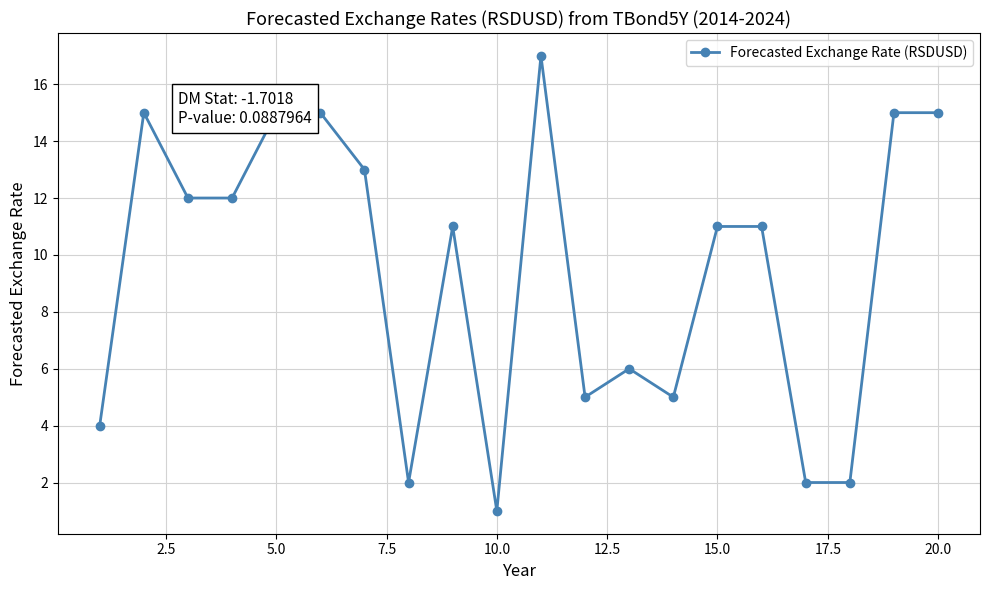

True or false: the data has more than 1 interior local peaks.

True